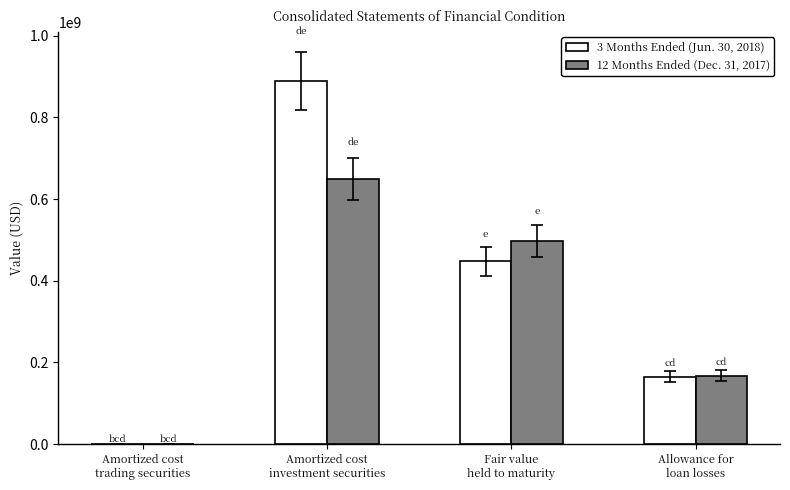

What is the total value across all series at Allowance for
loan losses?

332943000